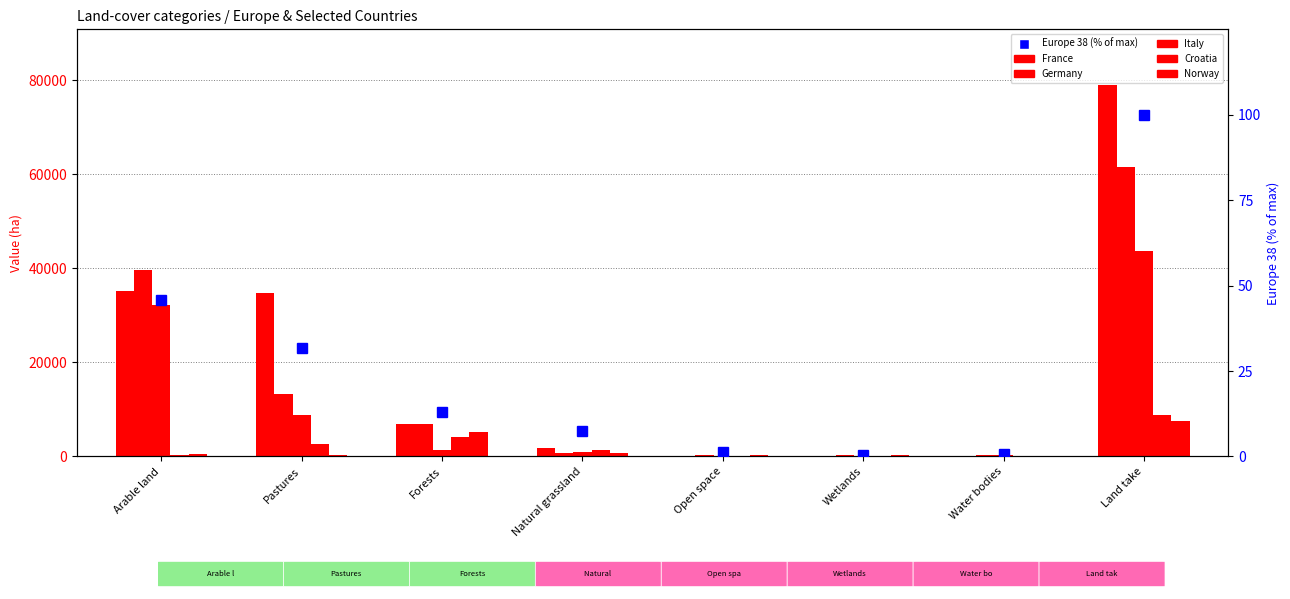

What is the value of the Norway bar at the 1st from the left?

592.0